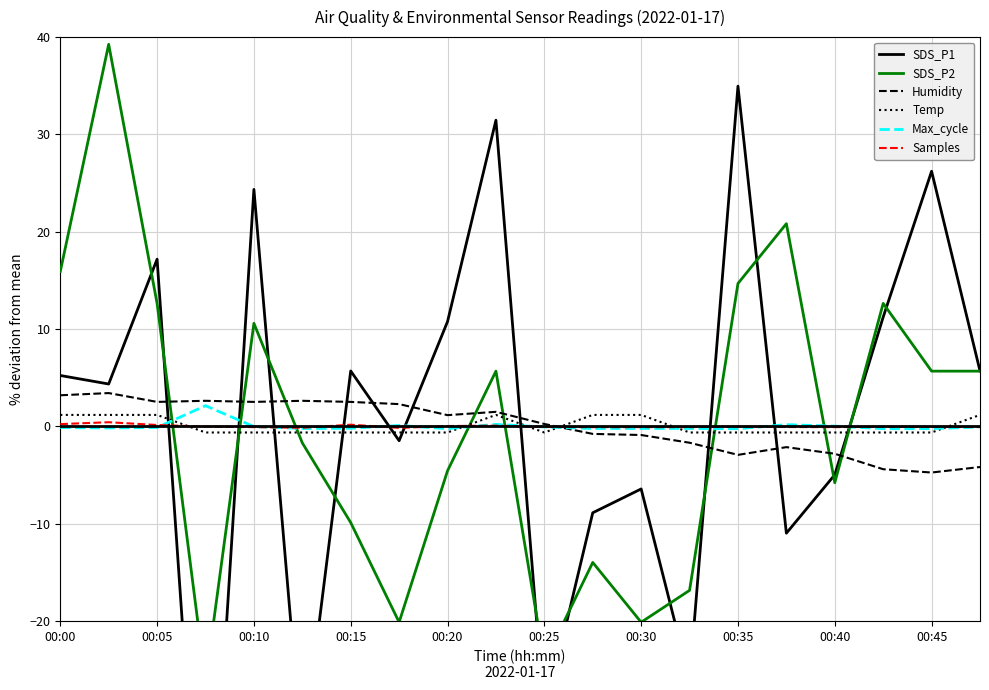

How many data points in Temp are above 0?

7